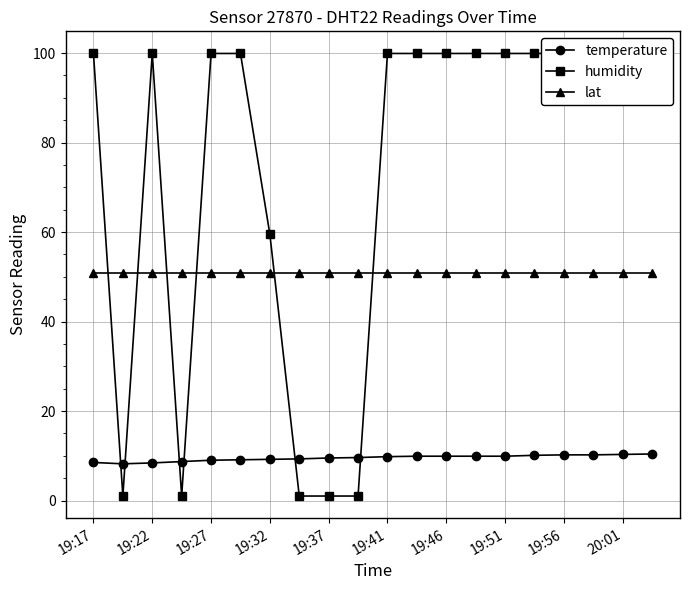

What is the minimum value for lat?

50.7